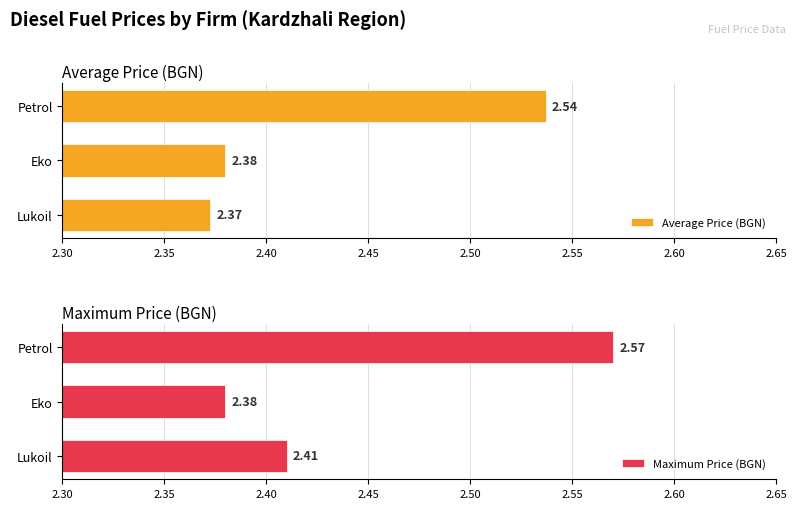

At which label does Average Price (BGN) reach its minimum?

Lukoil